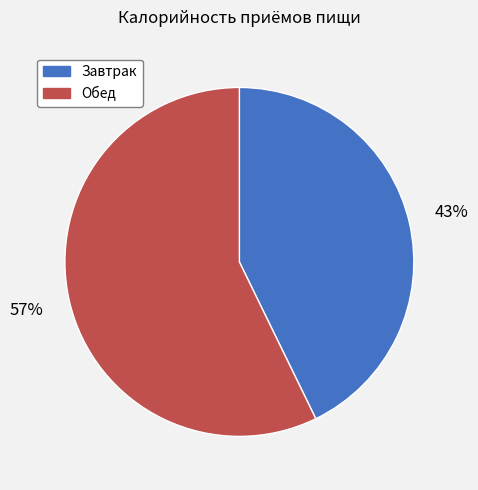

Does Завтрак account for over 50% of the chart?

No